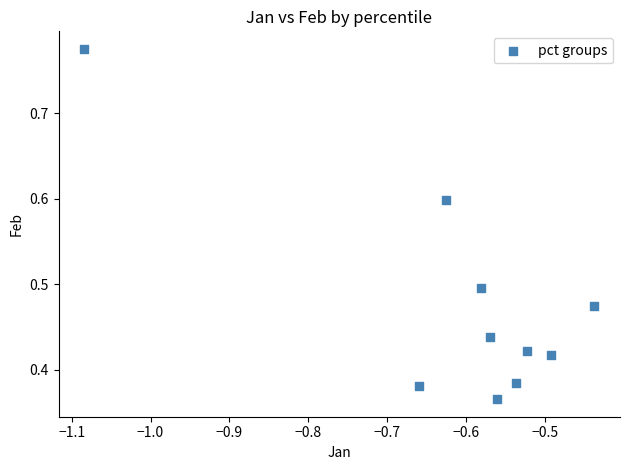

What is the average X value?

-0.6